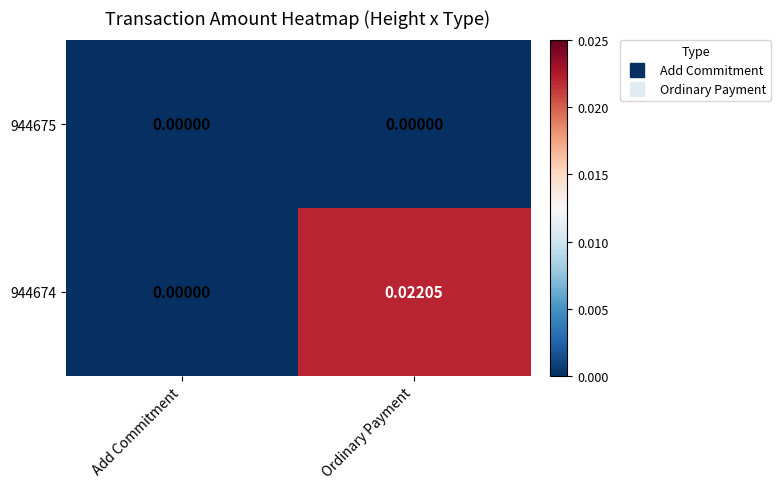

Which series changed the most between Add Commitment and Ordinary Payment?

944674